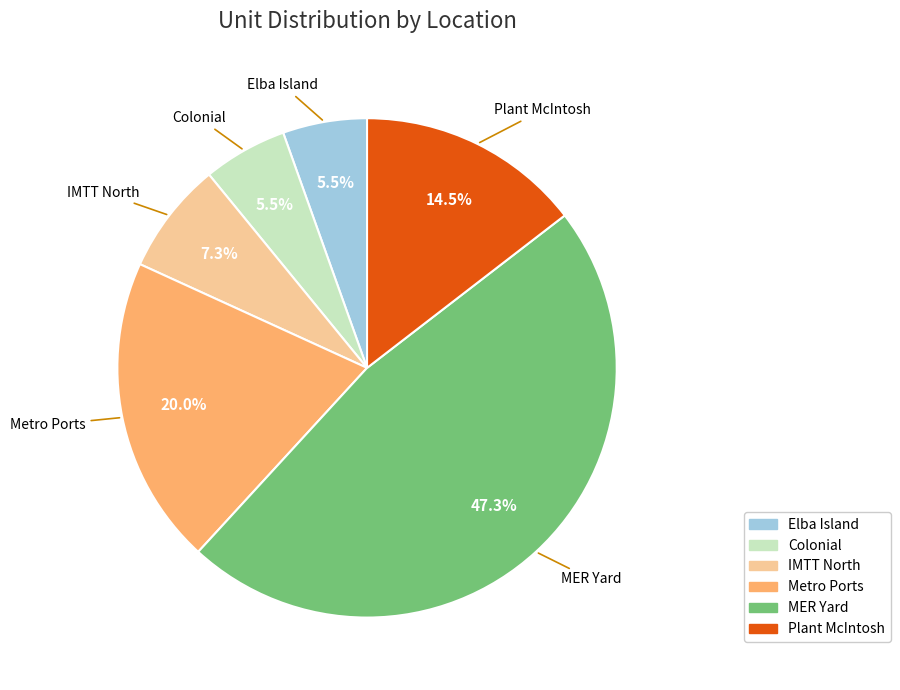

Does any single category account for the majority?

No